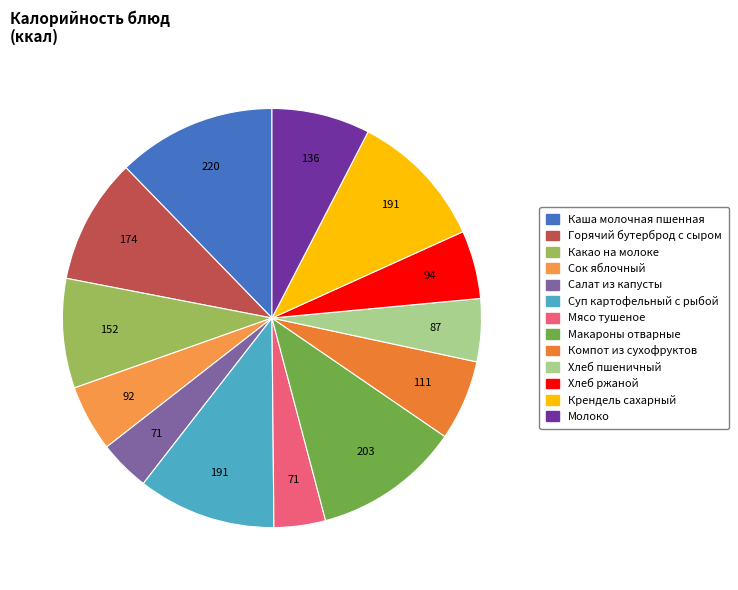

To the nearest percent, what is the combined percentage of Салат из капусты and Крендель сахарный?

15%